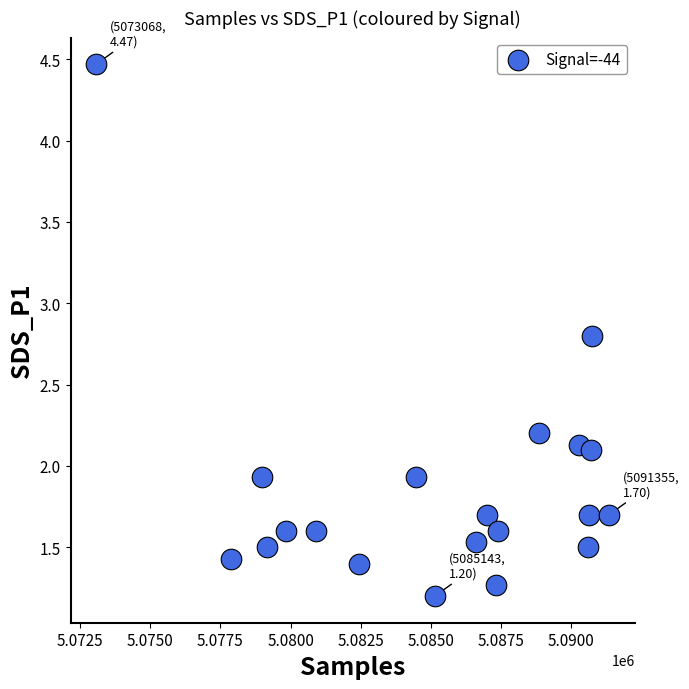

What is the range of X values (max minus min)?

18287.0